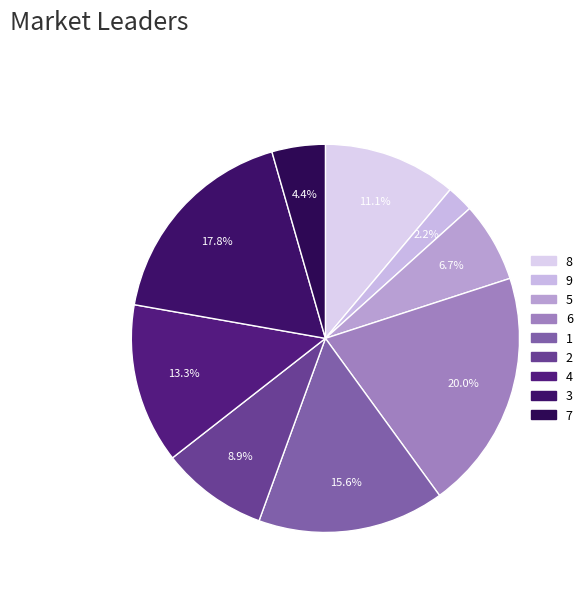

Does any single category account for the majority?

No